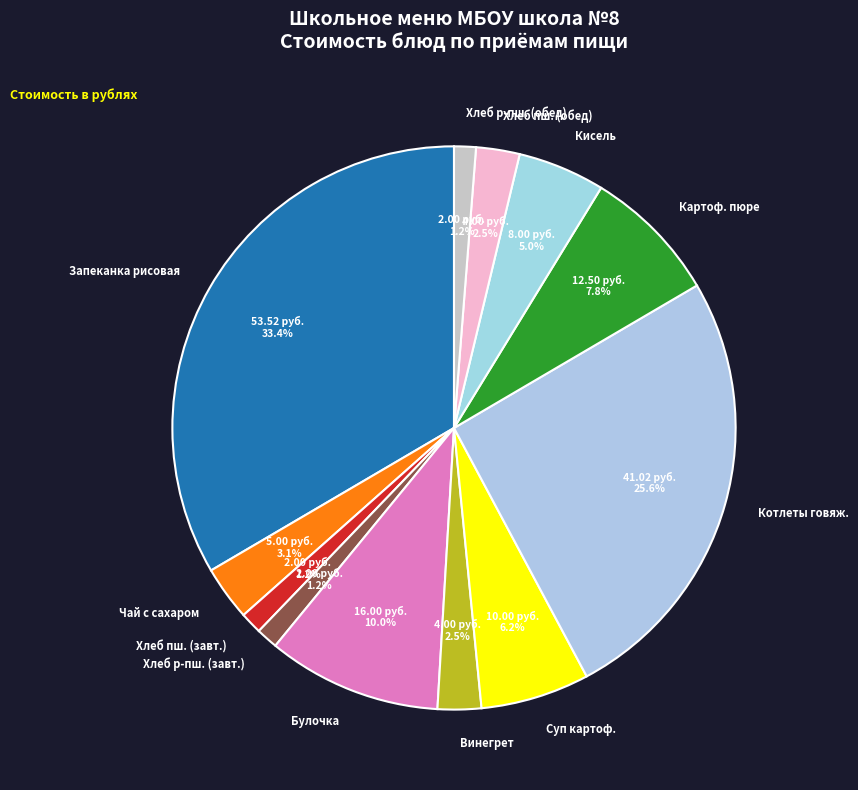

To the nearest percent, what is the difference between the largest and smallest slice percentages?

32%